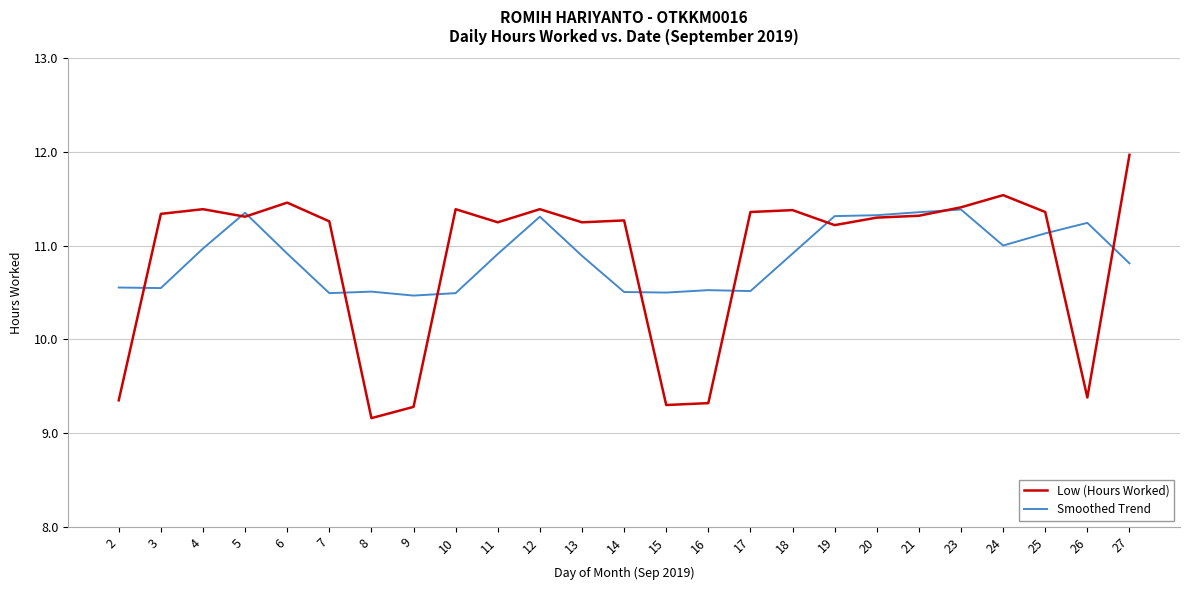

Which series has the largest range (max minus min)?

Low (Hours Worked)